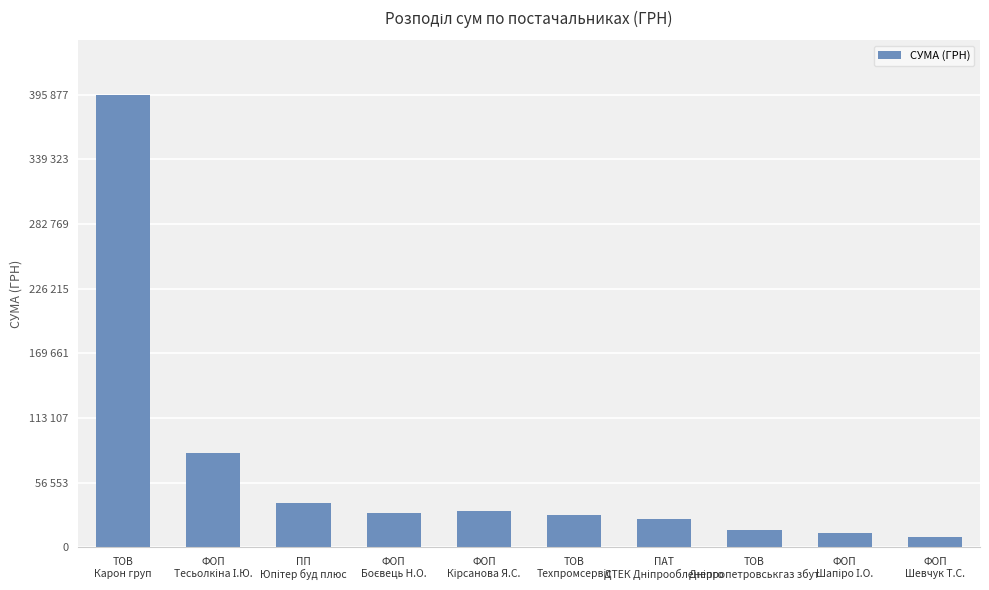

Rank the categories by value from highest to lowest.

ТОВ
Карон груп, ФОП
Тесьолкіна І.Ю., ПП
Юпітер буд плюс, ФОП
Кірсанова Я.С., ФОП
Боєвець Н.О., ТОВ
Техпромсервіс, ПАТ
ДТЕК Дніпрообленерго, ТОВ
Дніпропетровськгаз збут, ФОП
Шапіро І.О., ФОП
Шевчук Т.С.